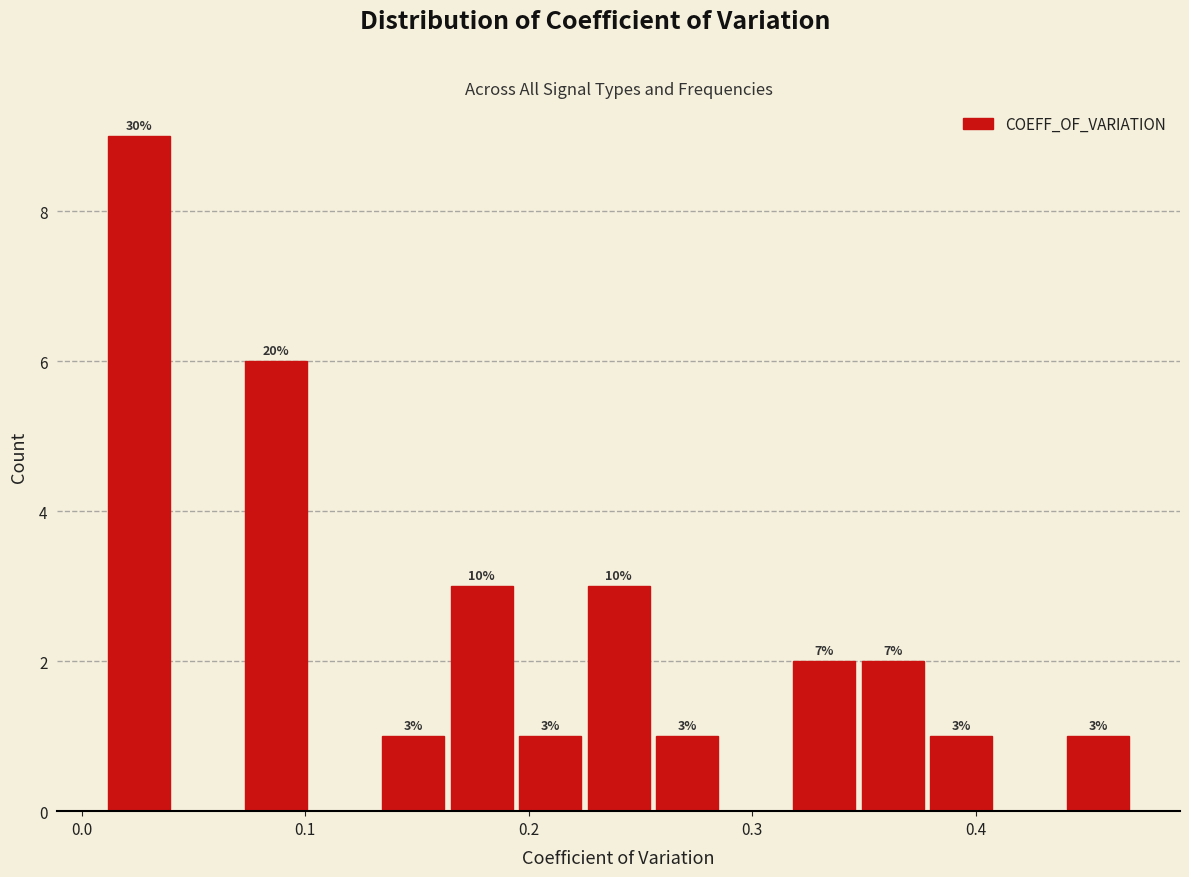

Read against the x-axis, roughly where is the centre of the tallest bar?

0.03